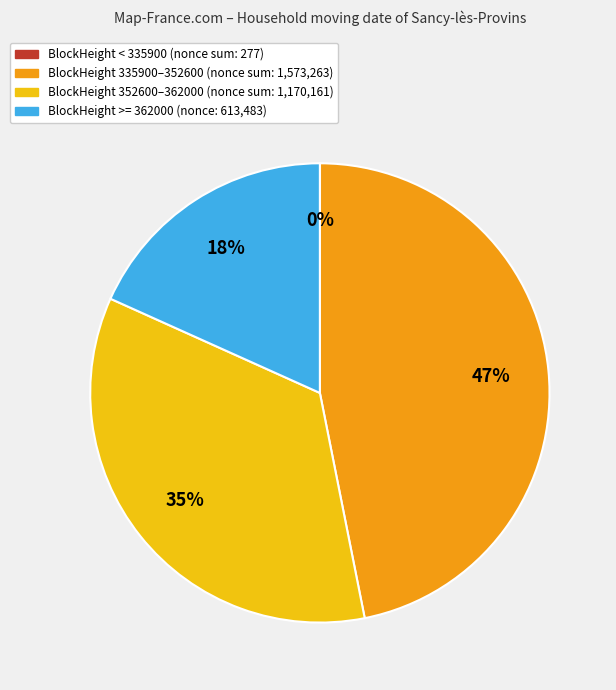

To the nearest percent, what is the difference between the largest and smallest slice percentages?

47%